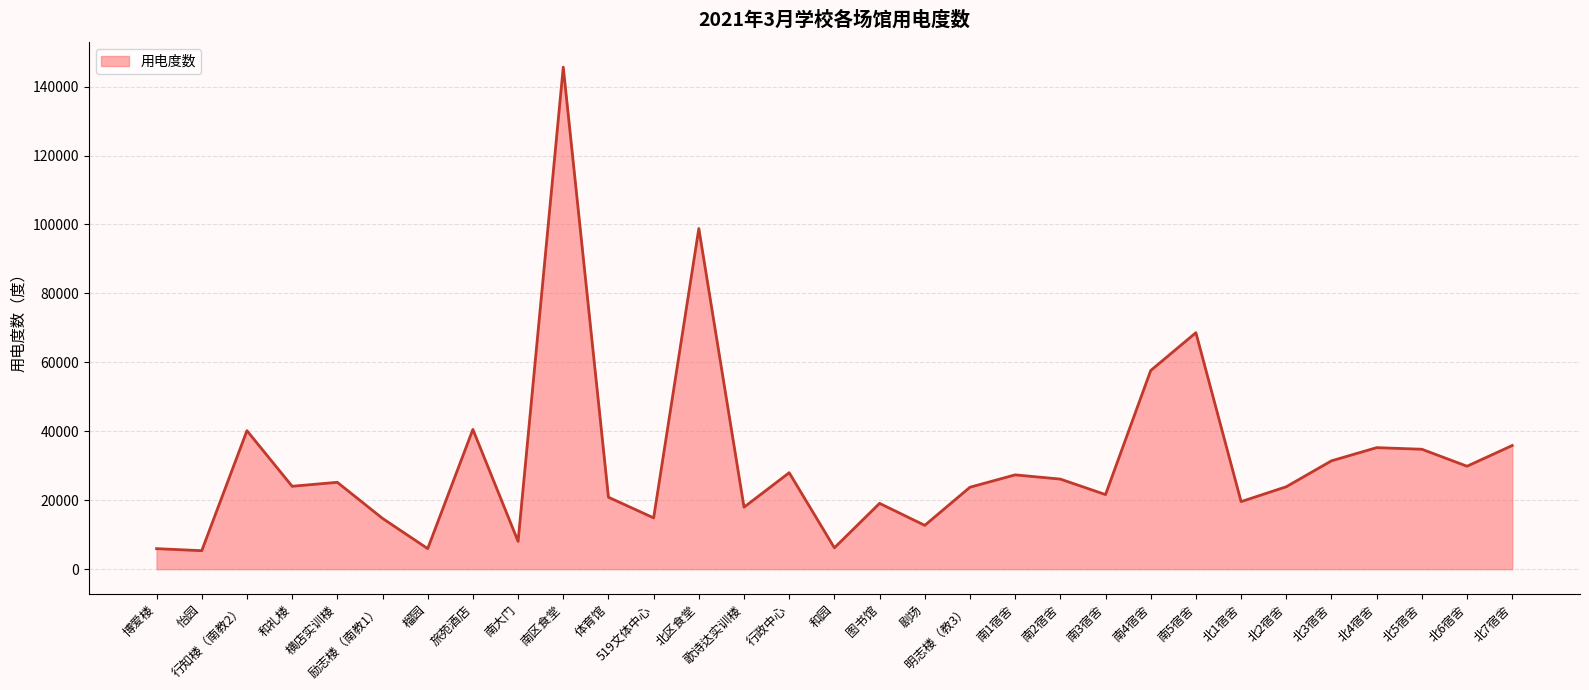

What is the sum of all values?

969992.1